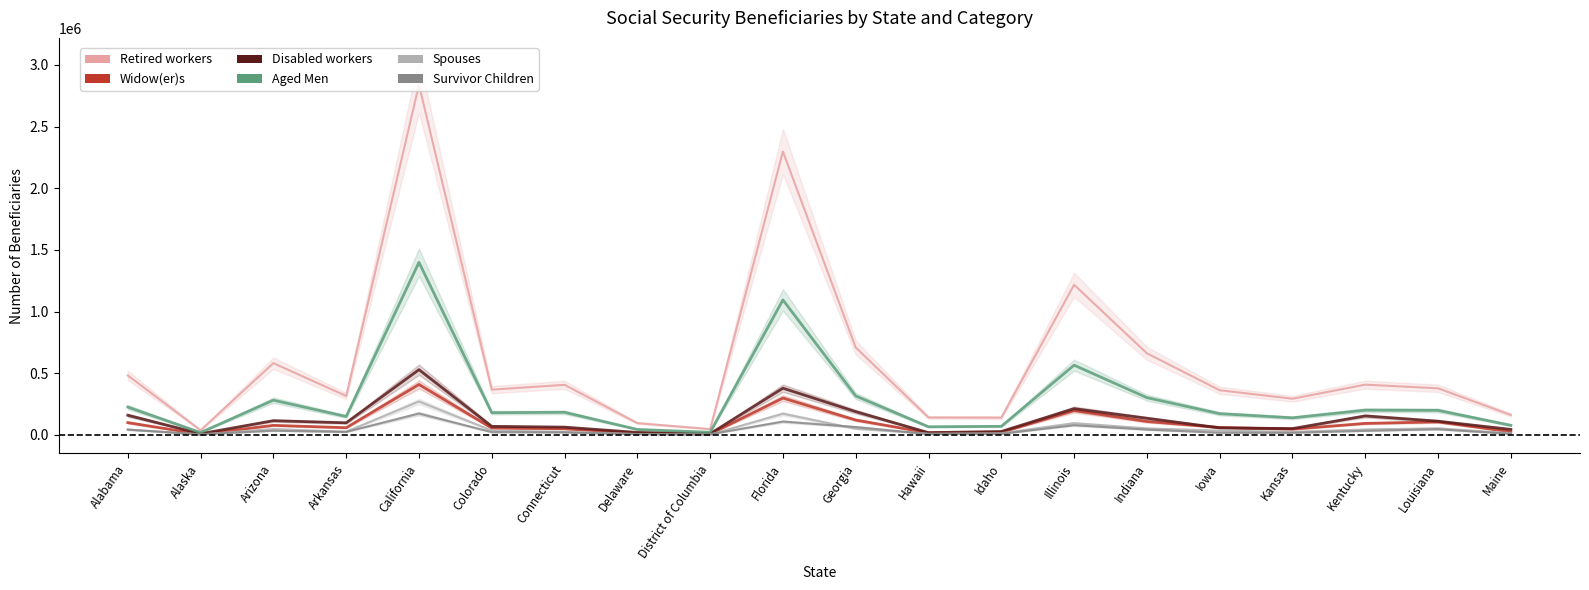

True or false: Survivor Children and Disabled workers intersect in this chart.

False